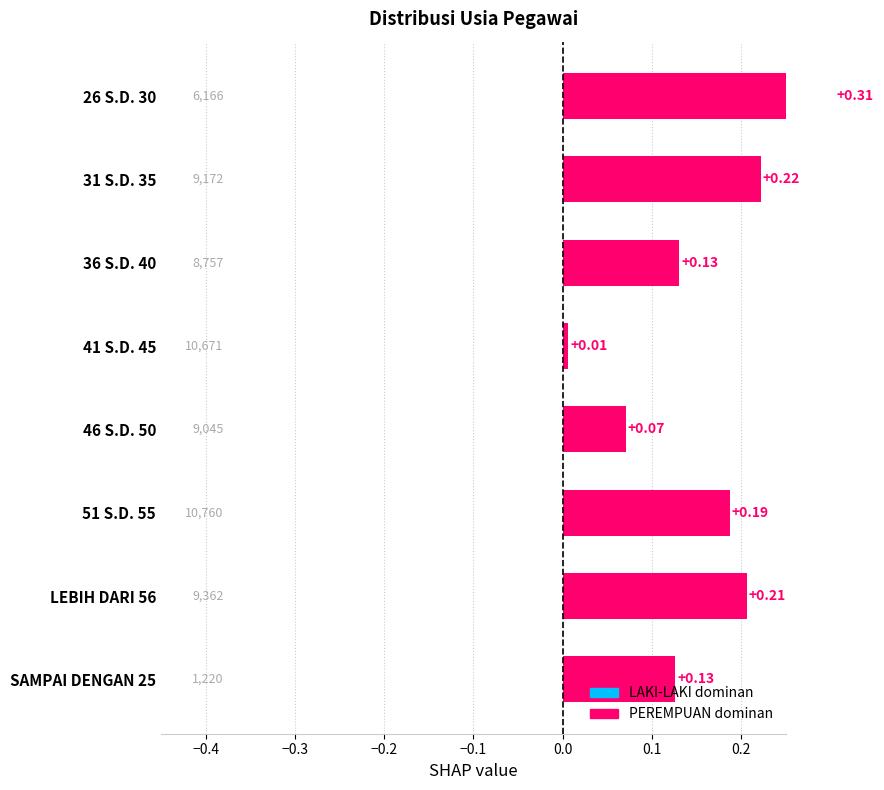

What is the difference between the maximum and second lowest values?

0.2